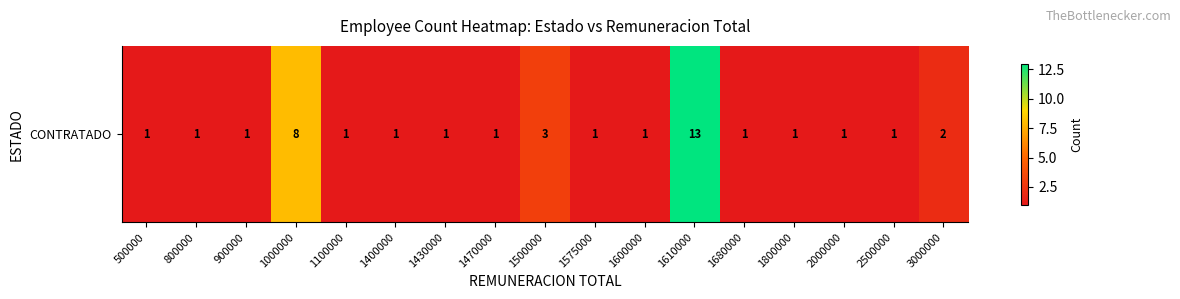

Reading left to right, list all the values displayed in this chart.

500000=1	800000=1	900000=1	1000000=8	1100000=1	1400000=1	1430000=1	1470000=1	1500000=3	1575000=1	1600000=1	1610000=13	1680000=1	1800000=1	2000000=1	2500000=1	3000000=2